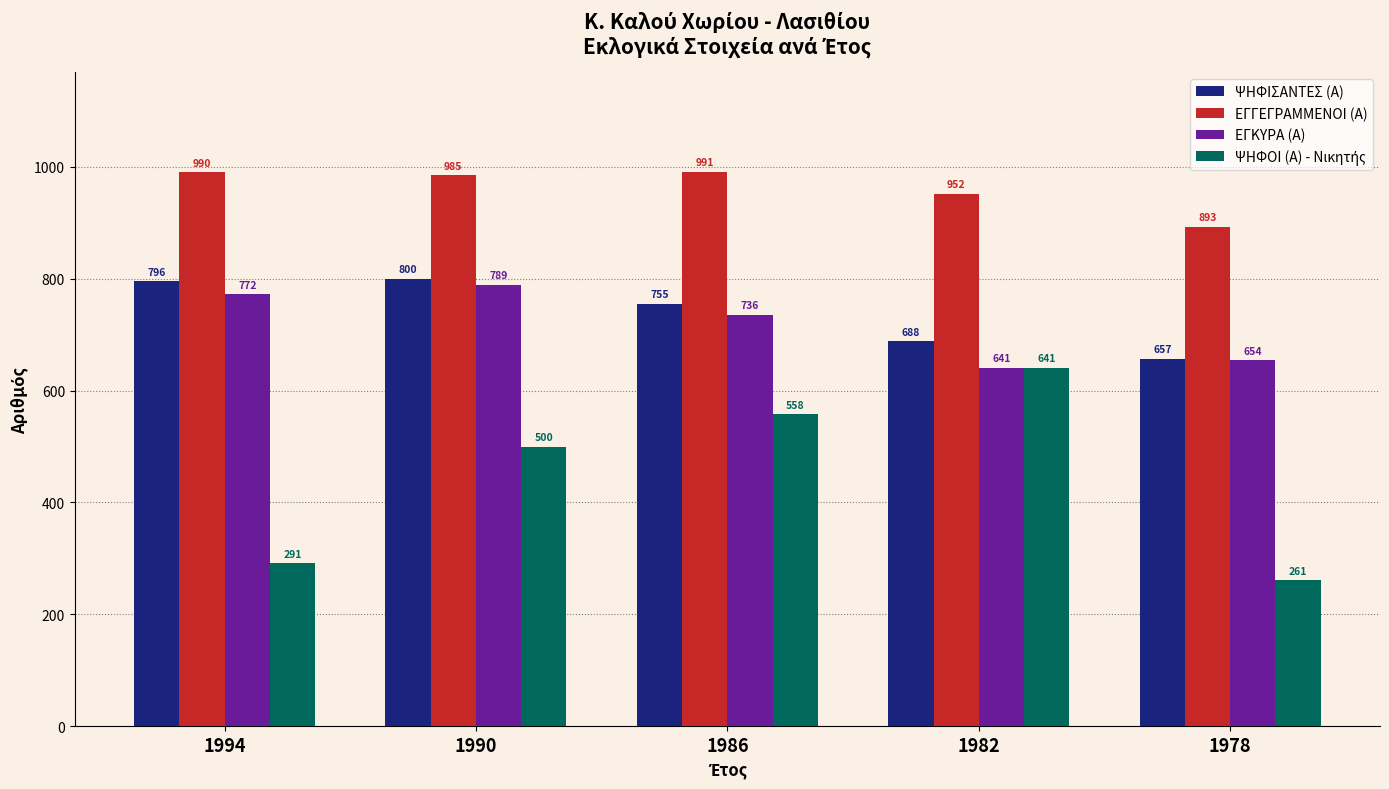

How many values in the ΕΓΓΕΓΡΑΜΜΕΝΟΙ (Α) series are below 985?

2